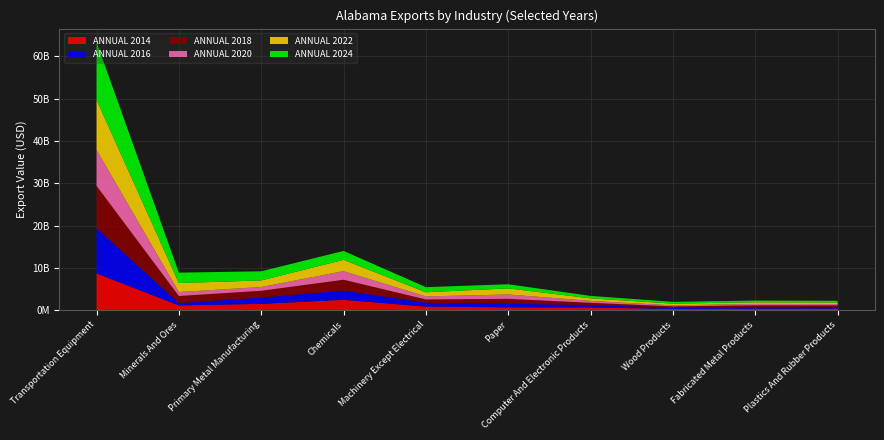

Reading left to right, transcribe all the data shown in this chart.

ANNUAL 2014: 8703149781	1134853370	1512799277	2467043657	860167913	676705502	652804329	300318143	378018632	377152517
ANNUAL 2016: 10694717586	563828319	1478314970	2191633760	913012705	870585355	555547352	294279350	400814695	390694637
ANNUAL 2018: 10018055480	1662099007	1609364232	2549342216	778244929	1143673788	544603674	318349681	381667774	385400977
ANNUAL 2020: 8496070067	942575023	883887779	2030240001	710920674	1036135176	458722440	236131444	335645194	298651496
ANNUAL 2022: 11835746778	2121019149	1568570463	2675163962	987882251	1435941030	600101688	412389717	383783192	395396042
ANNUAL 2024: 13675393302	2467551488	2150687244	2111343873	1205326566	983653205	574191859	425389292	407908967	391262711